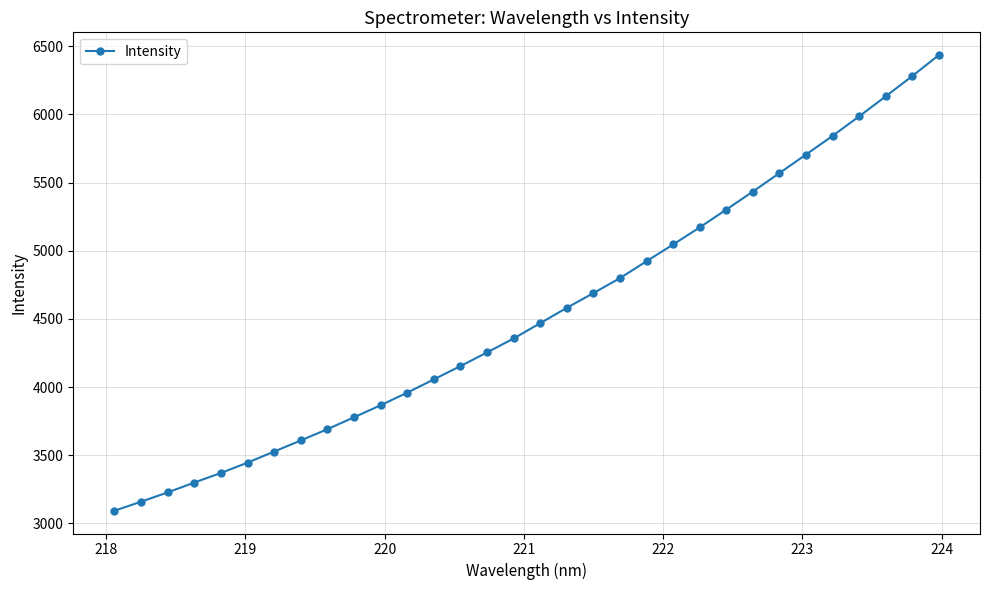

What is the smallest value displayed?

3092.4